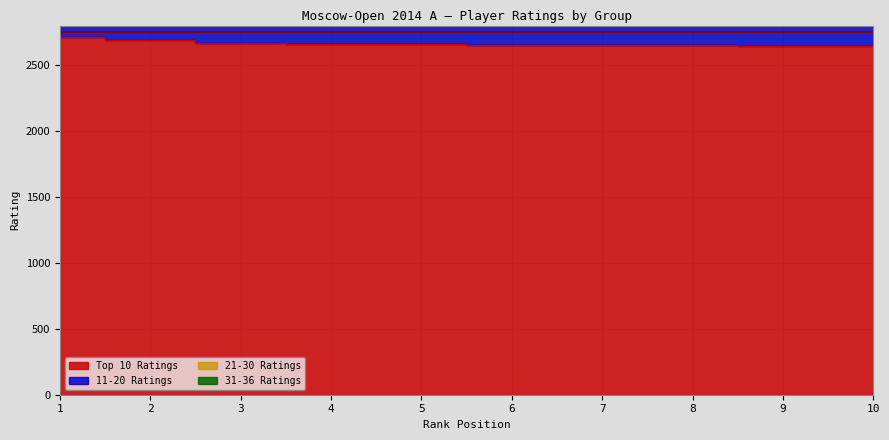

Between 10 and 3, which is larger?

3